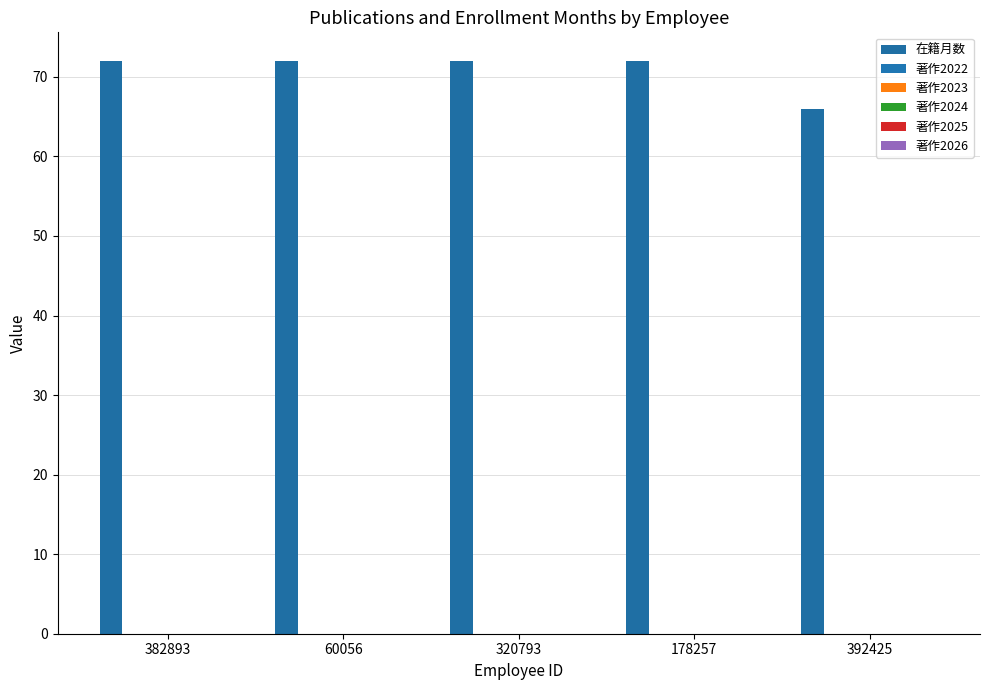

How many categories are shown in the chart?

5